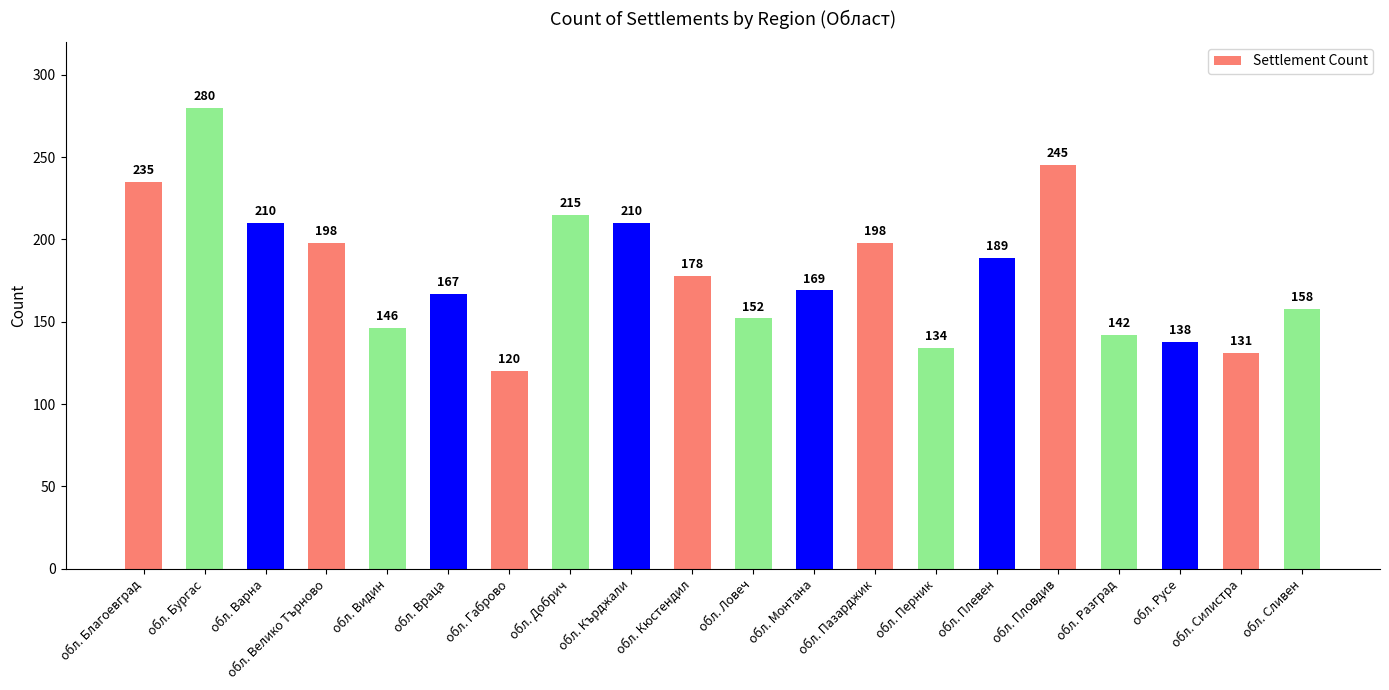

What is the sum of all values?

3615